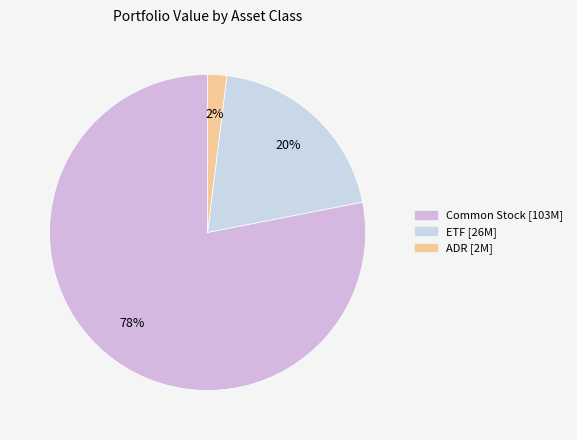

Is there a majority slice in this chart?

Yes